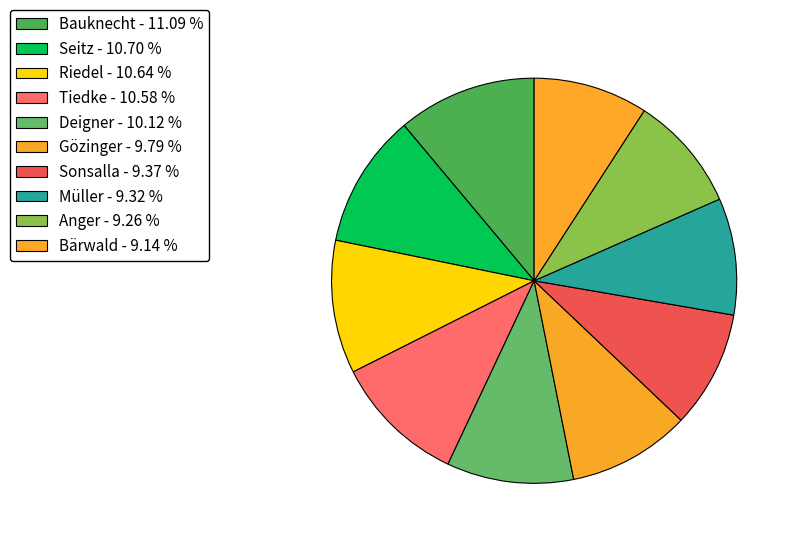

Does any single category account for the majority?

No